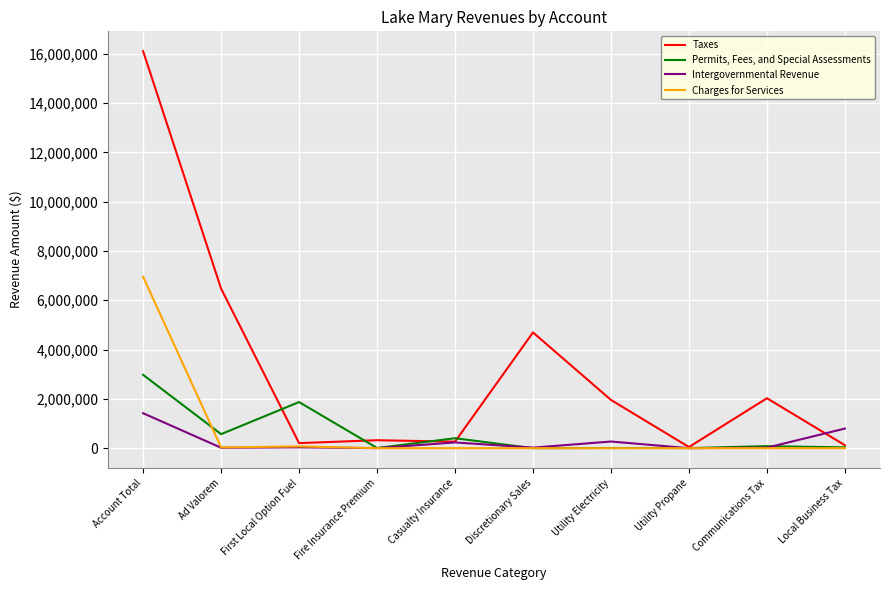

Which series has the largest total across all categories?

Taxes